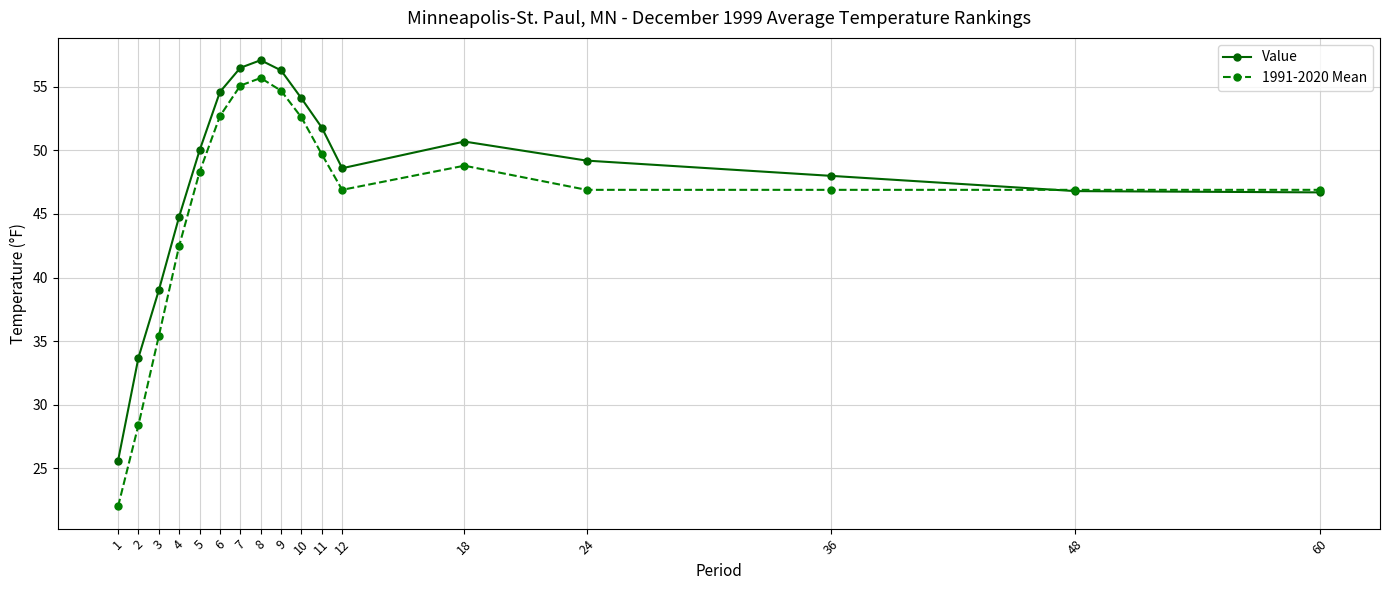

Which series has the widest spread of values?

1991-2020 Mean